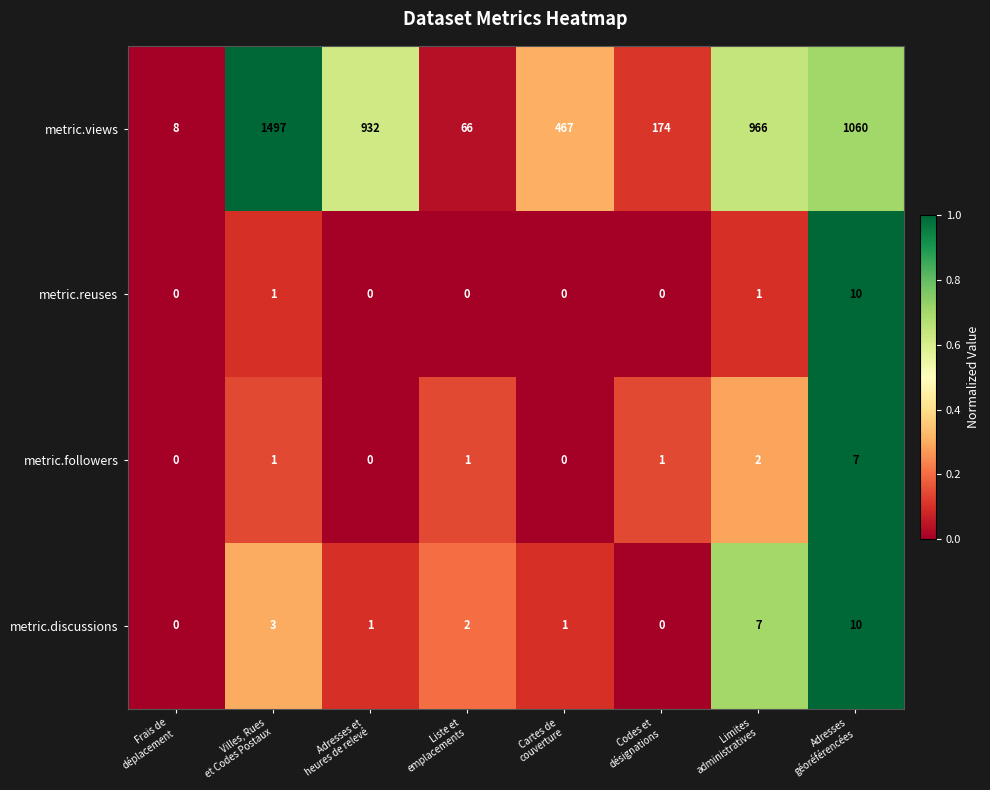

What is the maximum value shown in the chart?

1497